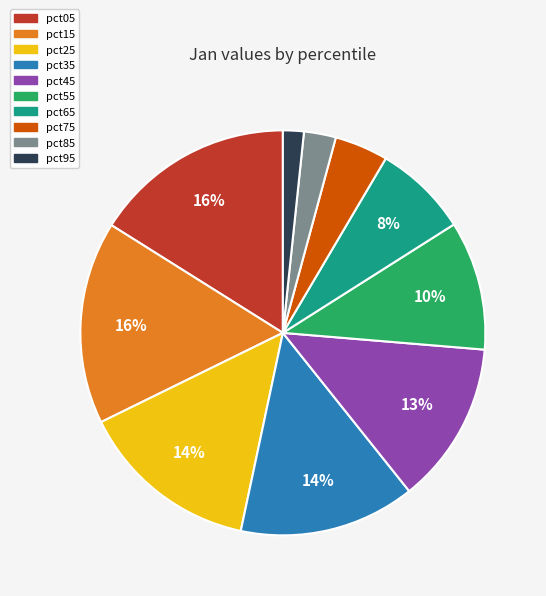

Which has a higher value, pct05 or pct75?

pct05